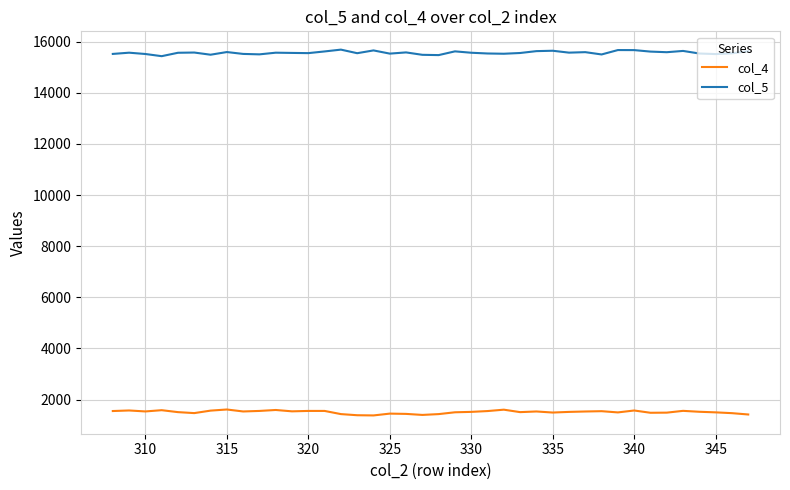

What are all the series names shown in the legend?

col_4, col_5